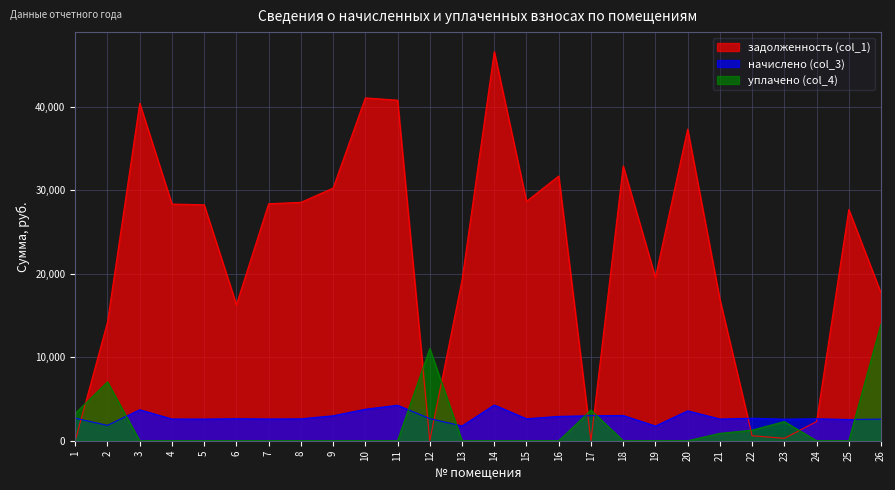

Rank the series at 15 from highest to lowest value.

задолженность (col_1), начислено (col_3), уплачено (col_4)